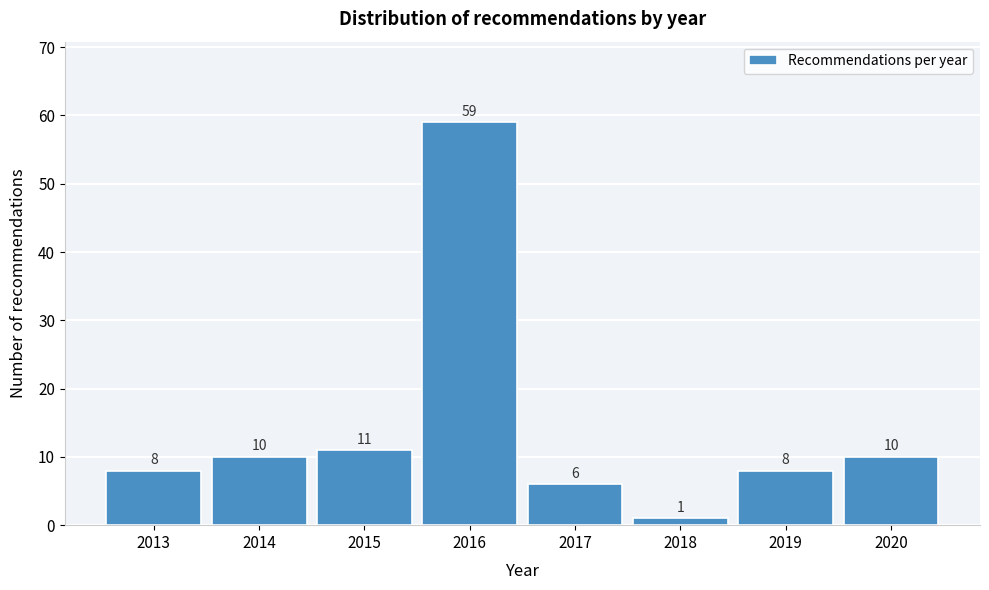

Reading left to right, list all the values displayed in this chart.

2013=8	2014=10	2015=11	2016=59	2017=6	2018=1	2019=8	2020=10